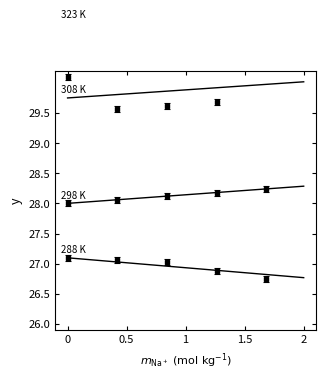

What is the value of the 298 K point at the 2nd from the left?

28.0